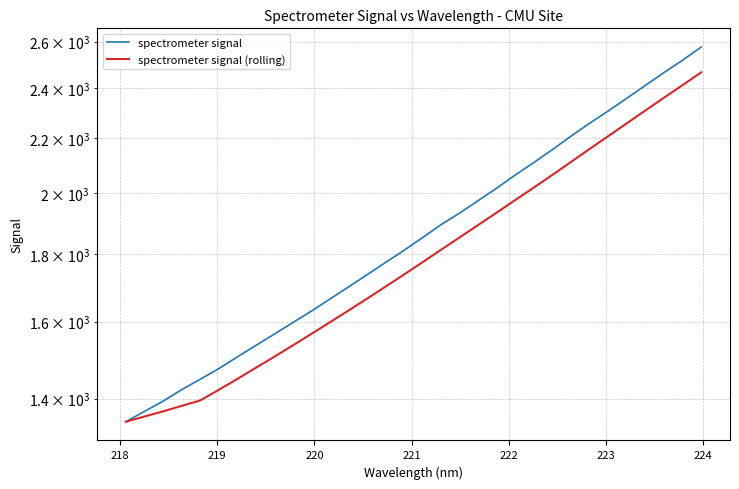

True or false: spectrometer signal and spectrometer signal (rolling) intersect in this chart.

False